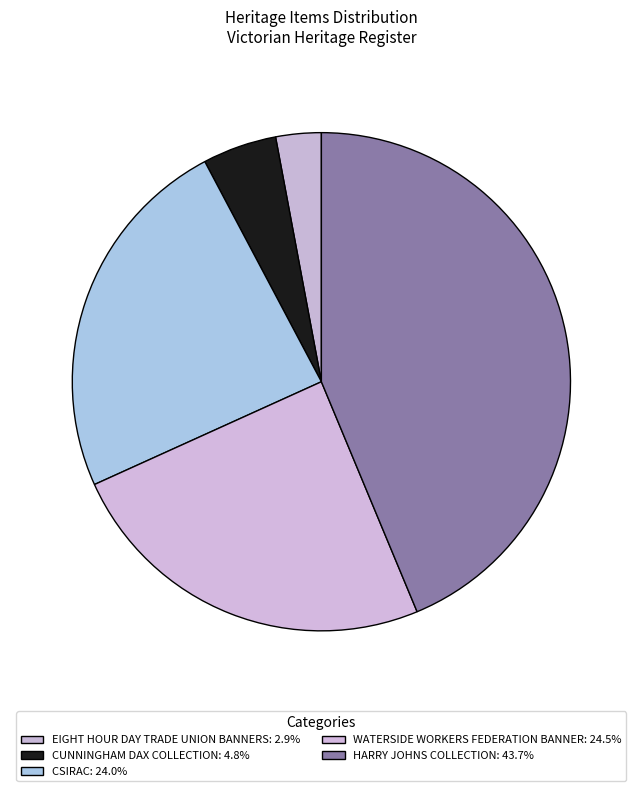

How many segments does this pie chart have?

5